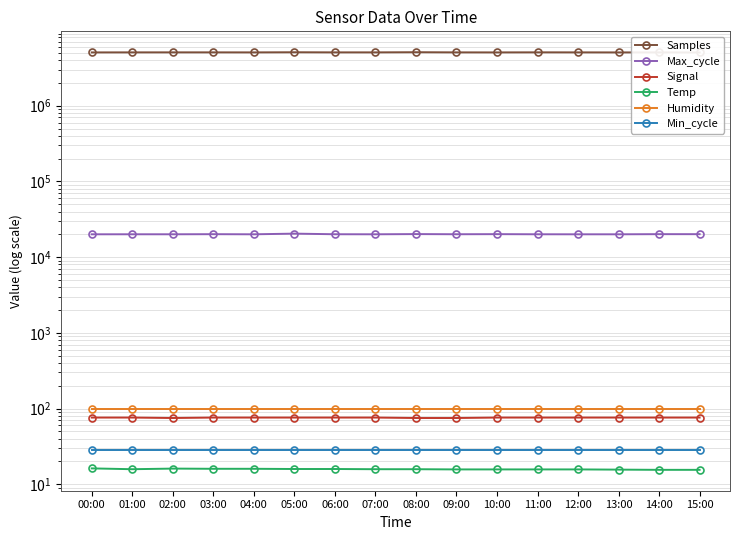

Is the value of Min_cycle at 06:00 greater than the value of Signal at 09:00?

No